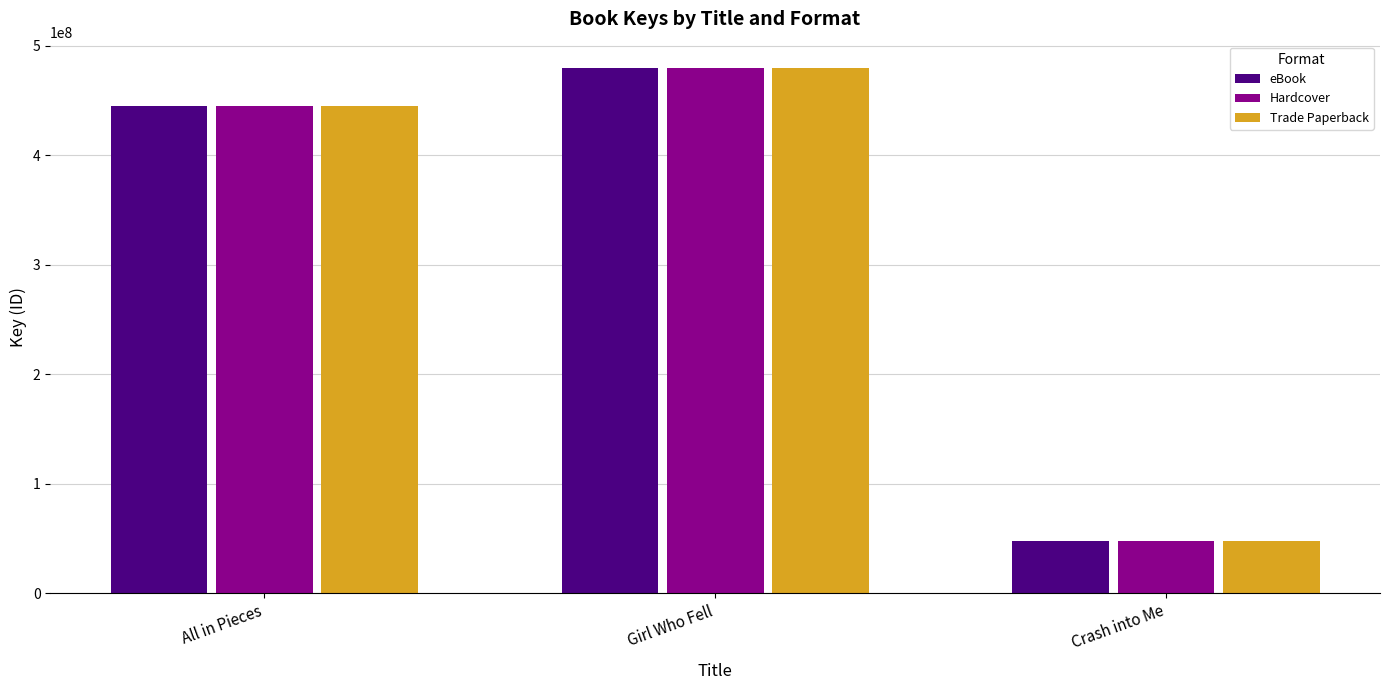

Rank the categories by eBook value from highest to lowest.

Girl Who Fell, All in Pieces, Crash into Me